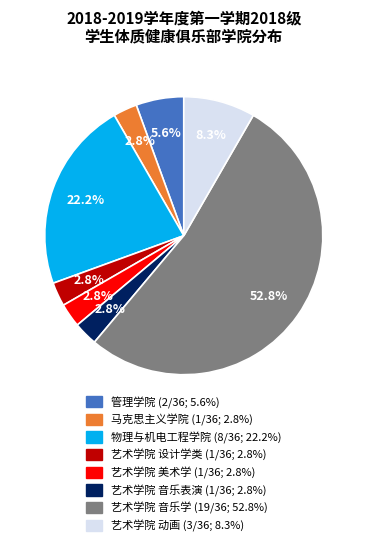

Is there a majority slice in this chart?

Yes